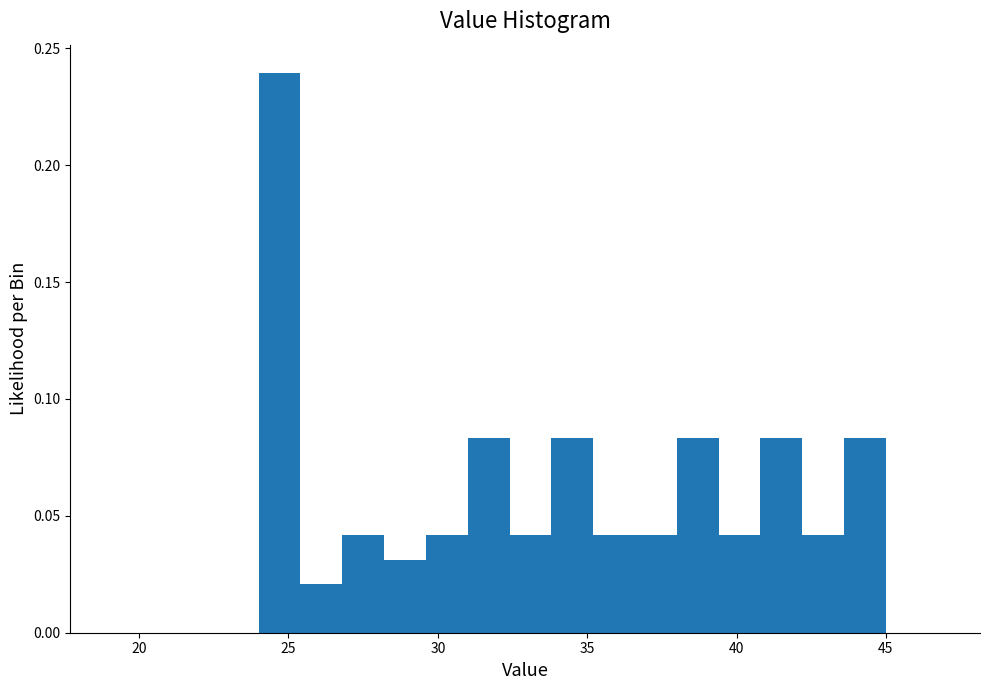

Around what value on the x-axis is the tallest bar? Give the approximate position of its centre, as read against the axis.

24.5